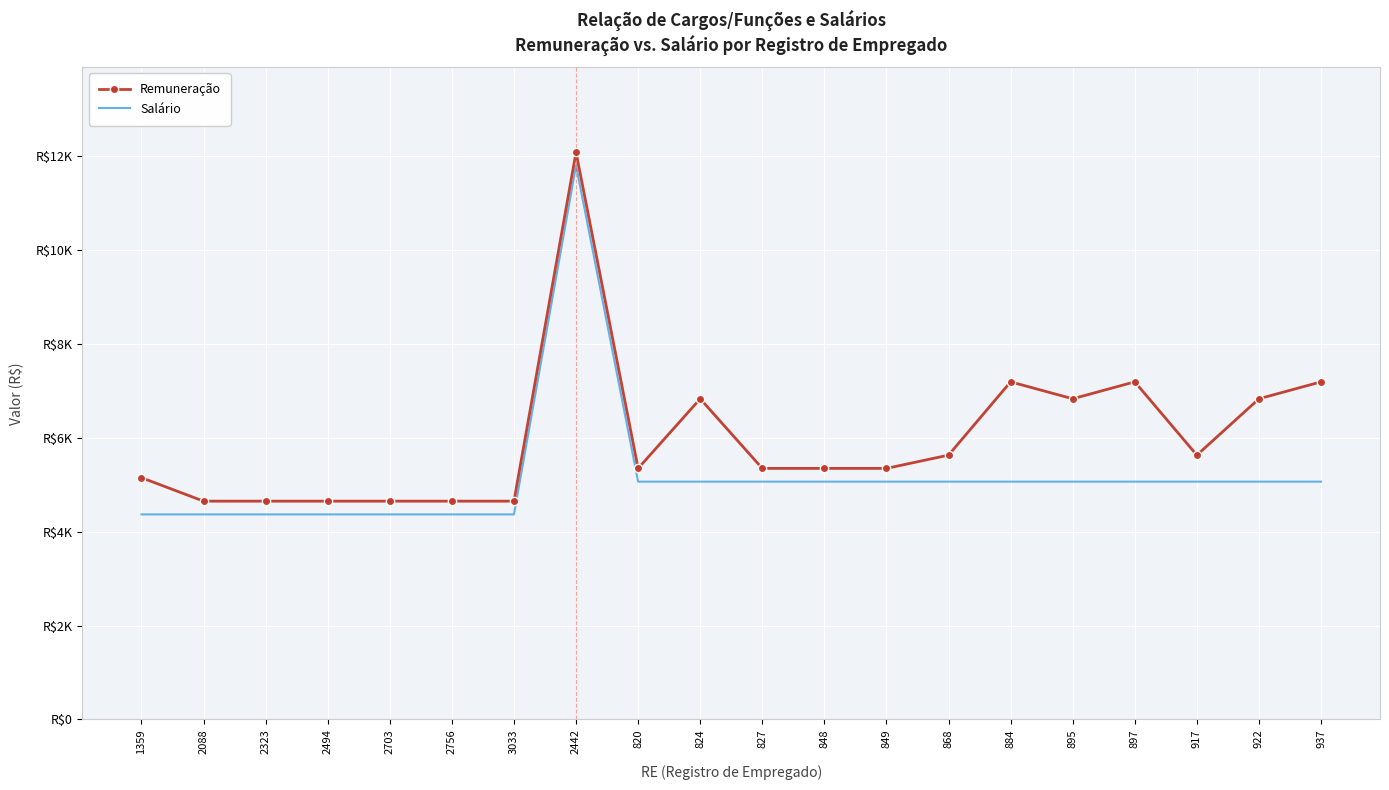

What is the value of the Salário point at the 14th from the left?

5067.3